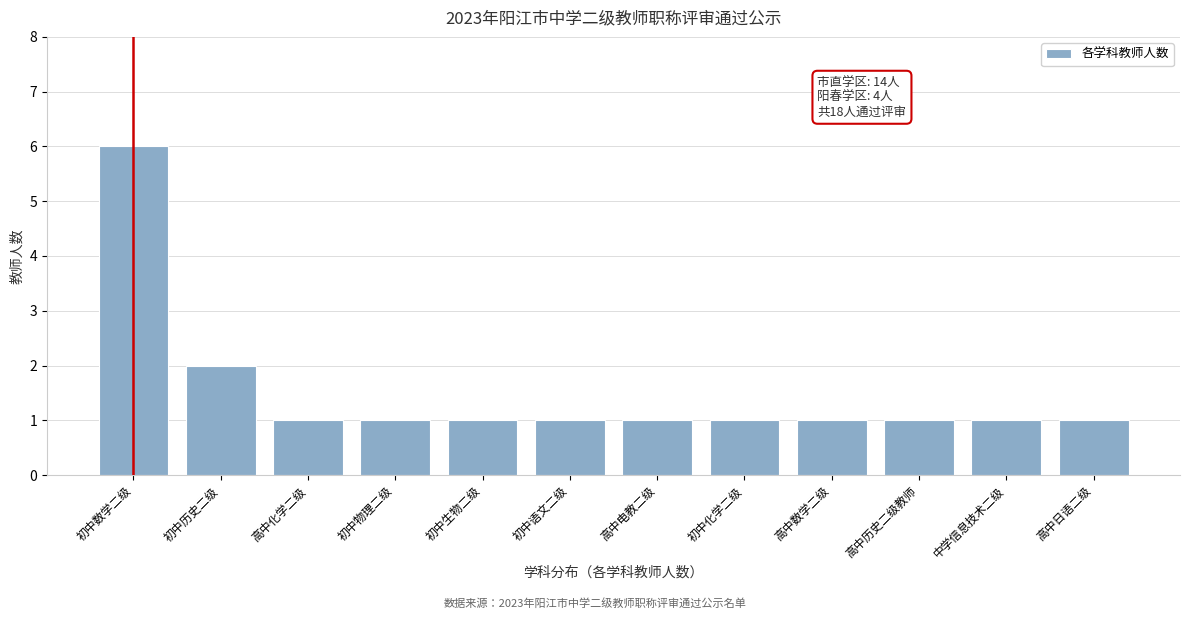

Reading left to right, extract all data points from this chart.

初中数学二级=6	初中历史二级=2	高中化学二级=1	初中物理二级=1	初中生物二级=1	初中语文二级=1	高中电教二级=1	初中化学二级=1	高中数学二级=1	高中历史二级教师=1	中学信息技术二级=1	高中日语二级=1